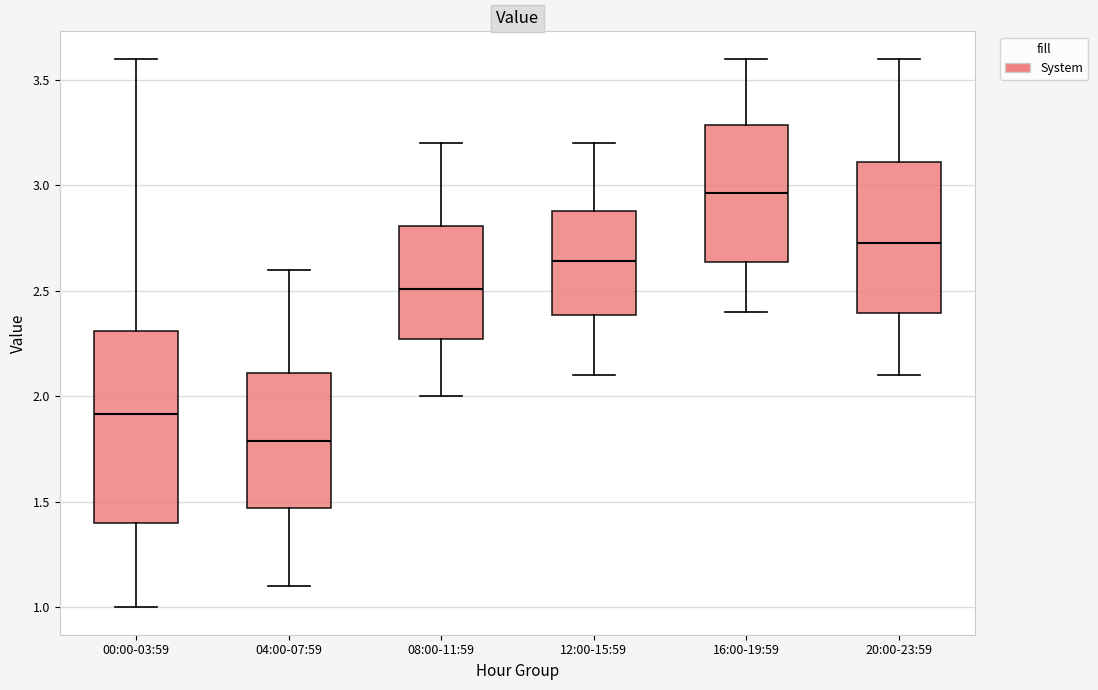

Comparing the boxes themselves (not the whiskers), which one is the tallest?

00:00-03:59